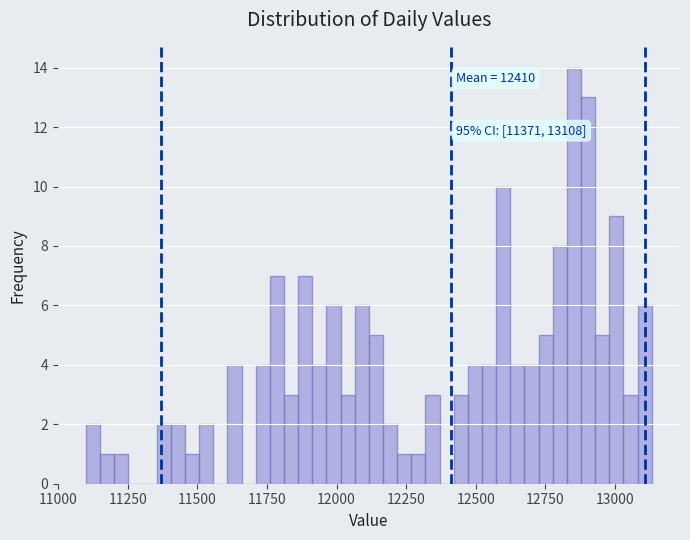

Around what value on the x-axis is the tallest bar? Give the approximate position of its centre, as read against the axis.

12850